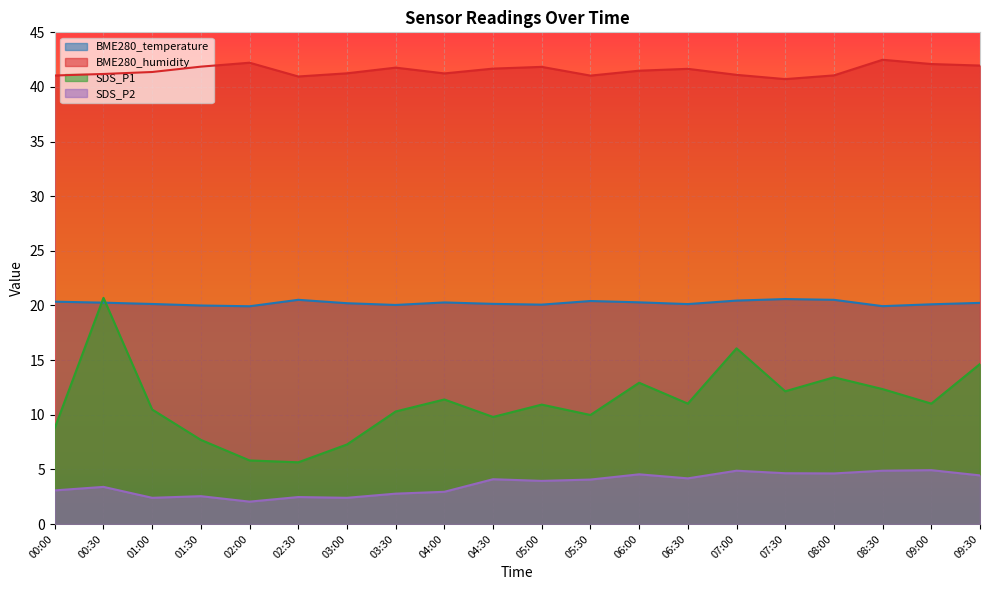

Reading right to left, extract all data points from this chart.

BME280_temperature: 20.2	20.1	19.9	20.5	20.6	20.4	20.1	20.3	20.4	20.1	20.1	20.3	20.1	20.2	20.5	19.9	20.0	20.1	20.3	20.4
BME280_humidity: 42.0	42.1	42.5	41.1	40.7	41.1	41.7	41.5	41.0	41.8	41.7	41.2	41.8	41.2	41.0	42.2	41.9	41.4	41.2	41.0
SDS_P1: 14.7	11.0	12.3	13.4	12.2	16.1	11.0	12.9	10.0	10.9	9.8	11.4	10.3	7.3	5.7	5.8	7.7	10.5	20.7	8.8
SDS_P2: 4.5	4.9	4.9	4.6	4.7	4.9	4.2	4.5	4.1	4.0	4.1	3.0	2.8	2.4	2.5	2.0	2.5	2.4	3.4	3.1